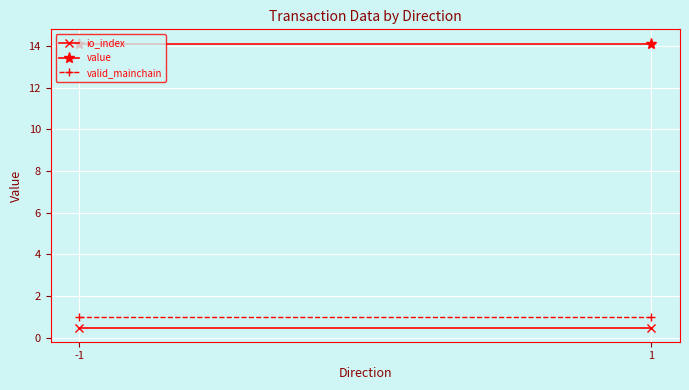

Which series has the largest total across all categories?

value